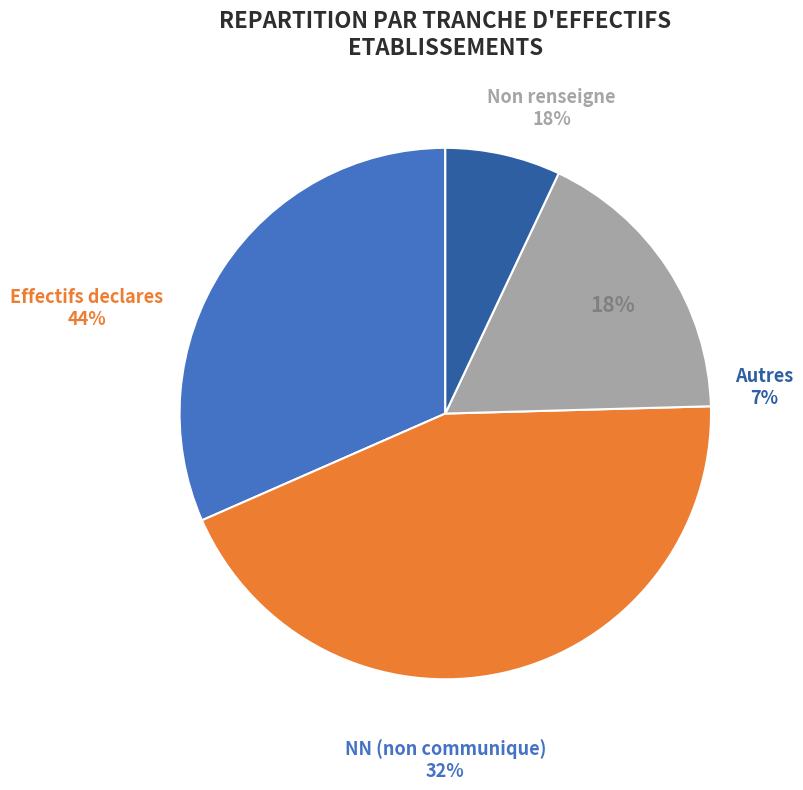

To the nearest percent, what percentage of the pie is ?

18%